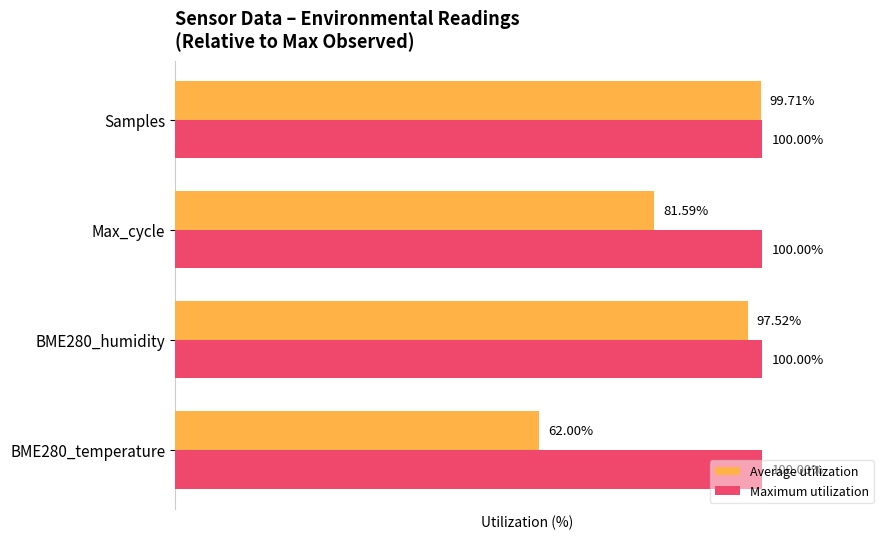

Where is Average utilization nearest to the value 80?

Max_cycle